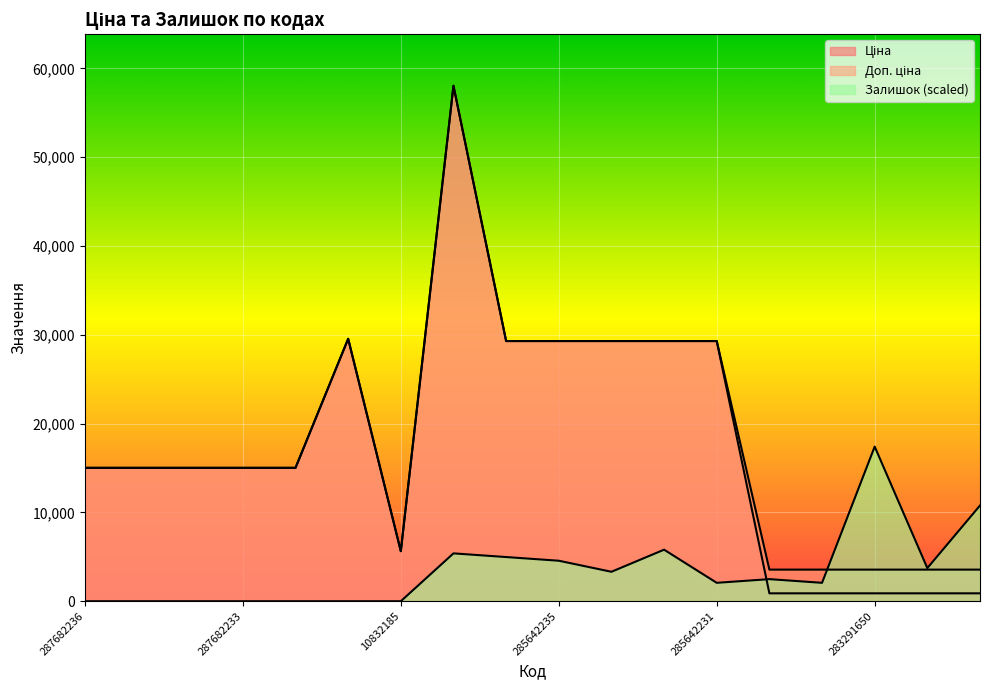

How many lines are shown in the chart?

3